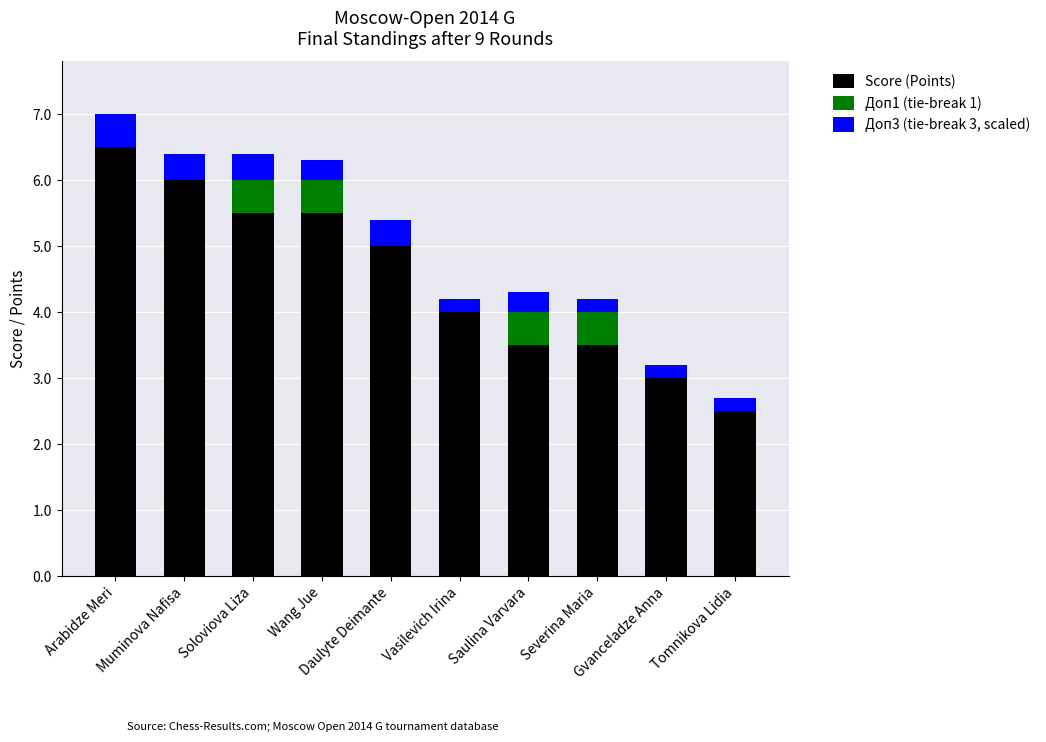

At which category is the sum across all series the highest?

Arabidze Meri